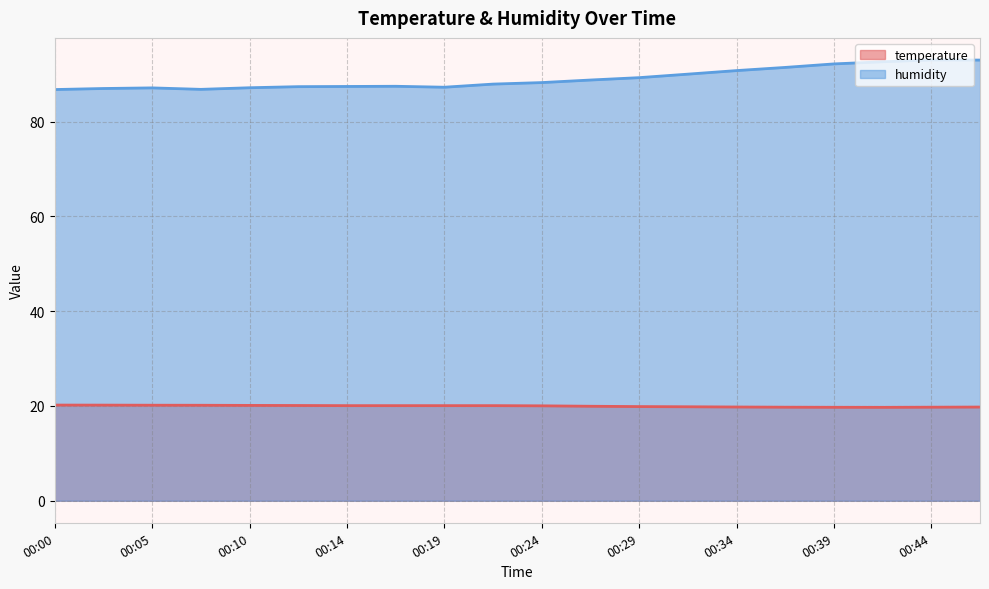

Which series changed the most between 00:14 and 00:27?

humidity